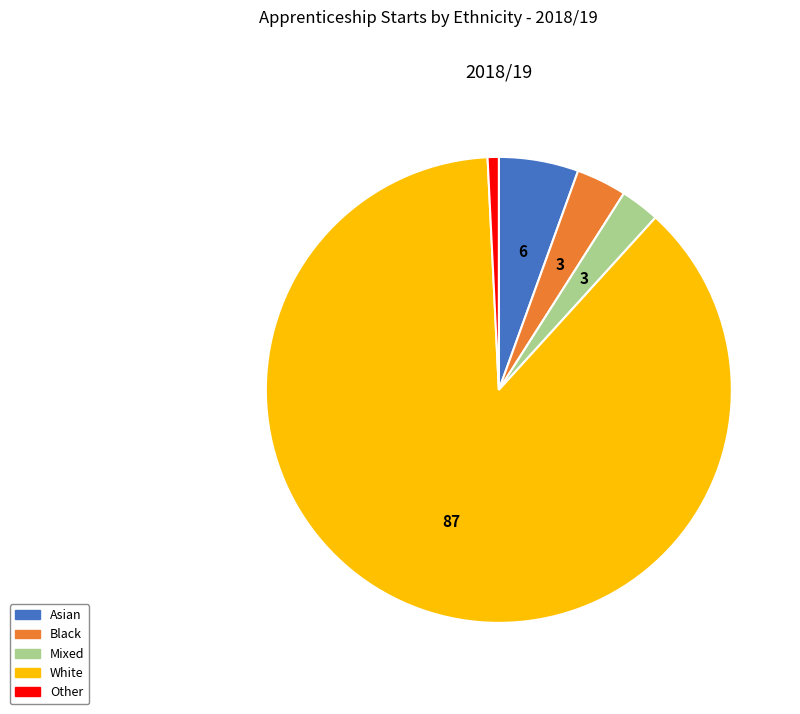

Rank the categories by value from lowest to highest.

Other, Mixed, Black, Asian, White